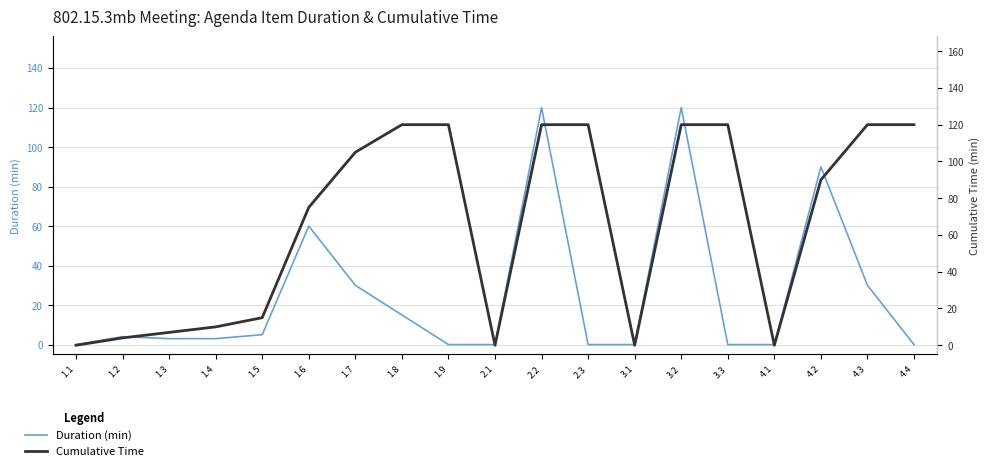

List the labels in order of Cumulative Time value, largest first.

1.8, 1.9, 2.2, 2.3, 3.2, 3.3, 4.3, 4.4, 1.7, 4.2, 1.6, 1.5, 1.4, 1.3, 1.2, 1.1, 2.1, 3.1, 4.1